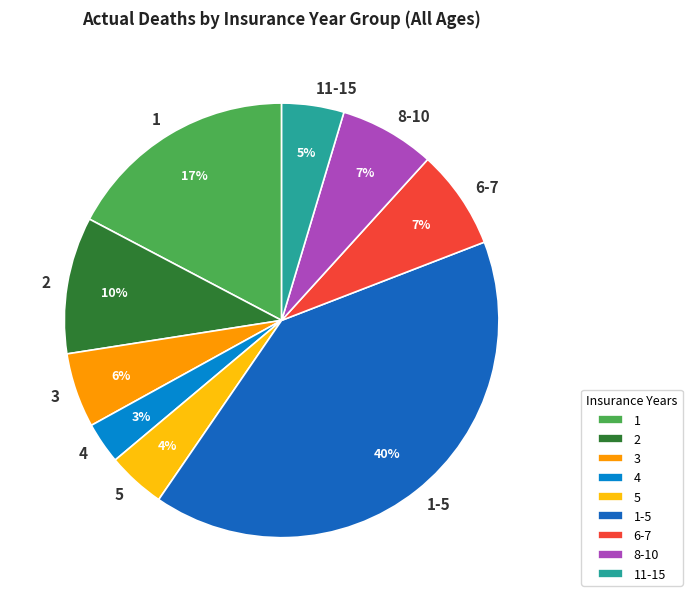

Which has a higher value, 11-15 or 1-5?

1-5